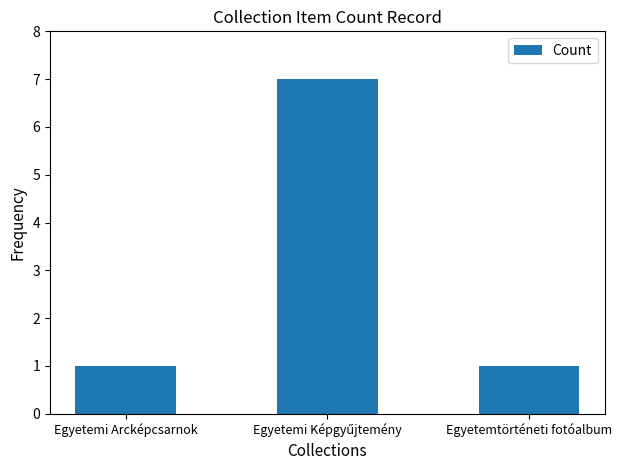

Reading left to right, list all the values displayed in this chart.

1	7	1